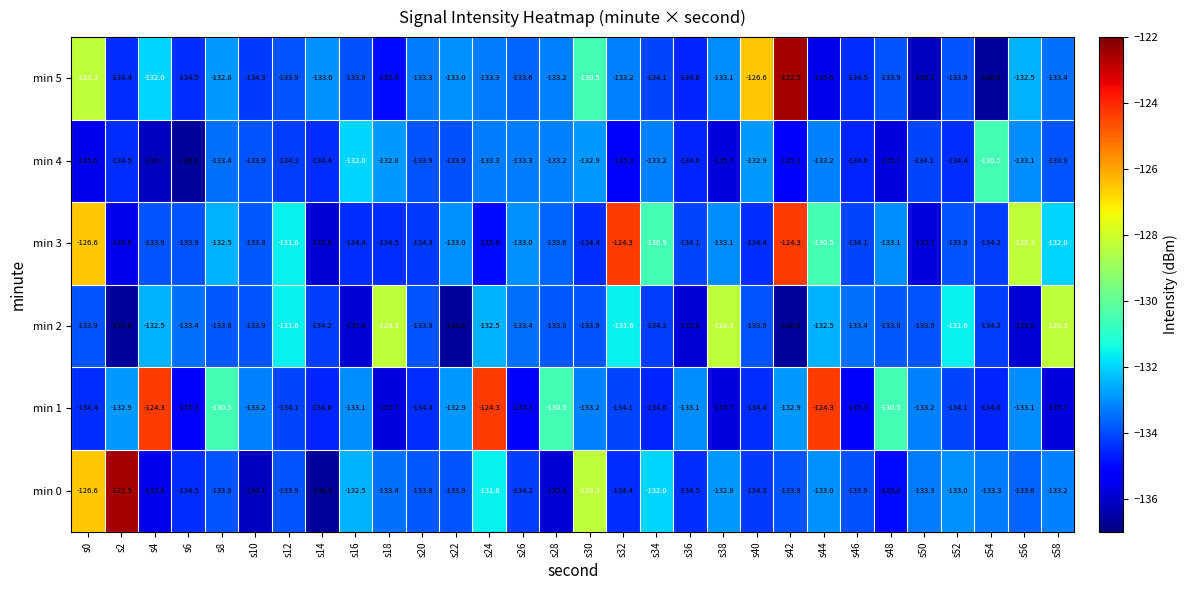

What is the difference between the highest and lowest values at s52?

2.8